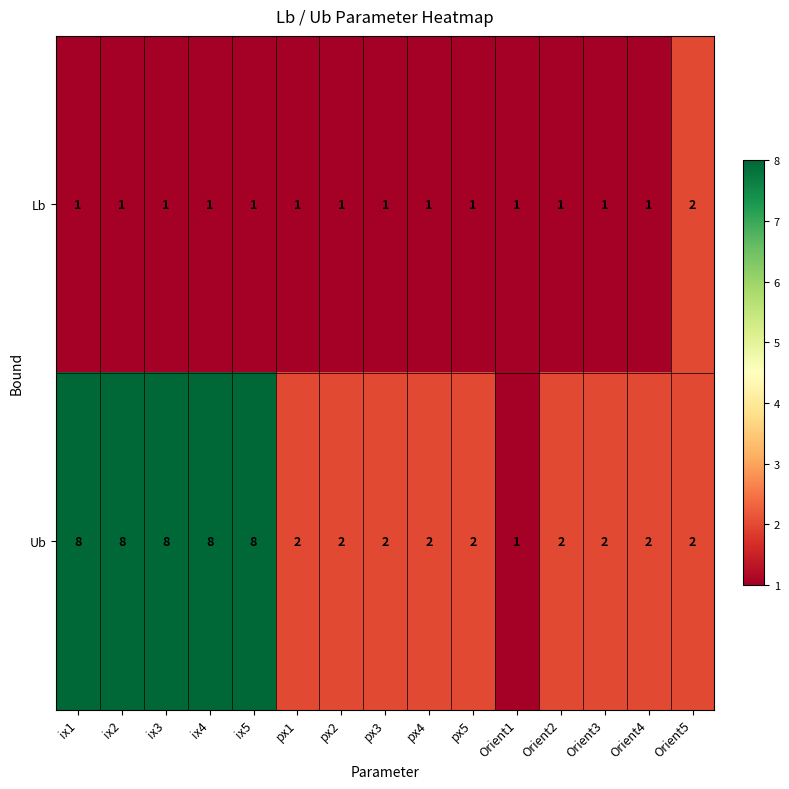

What is the greatest value displayed?

8